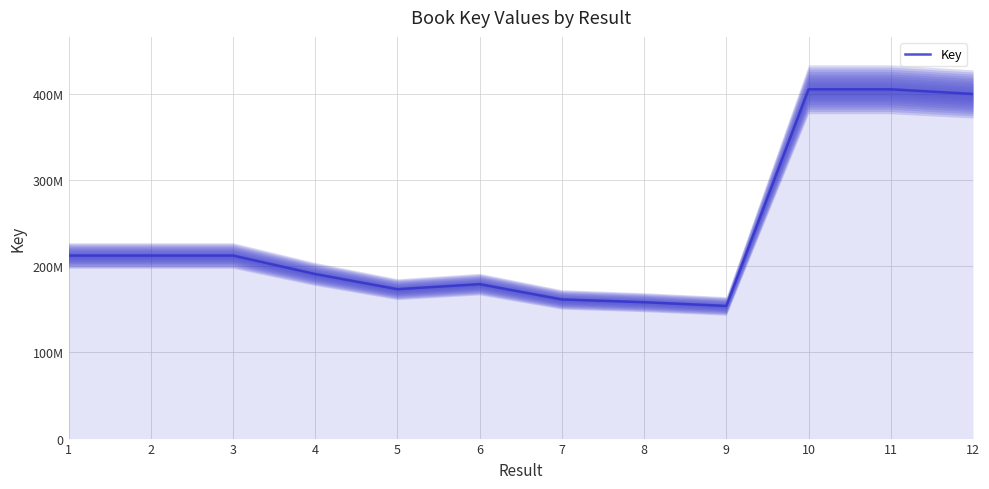

How many categories are shown in the chart?

12